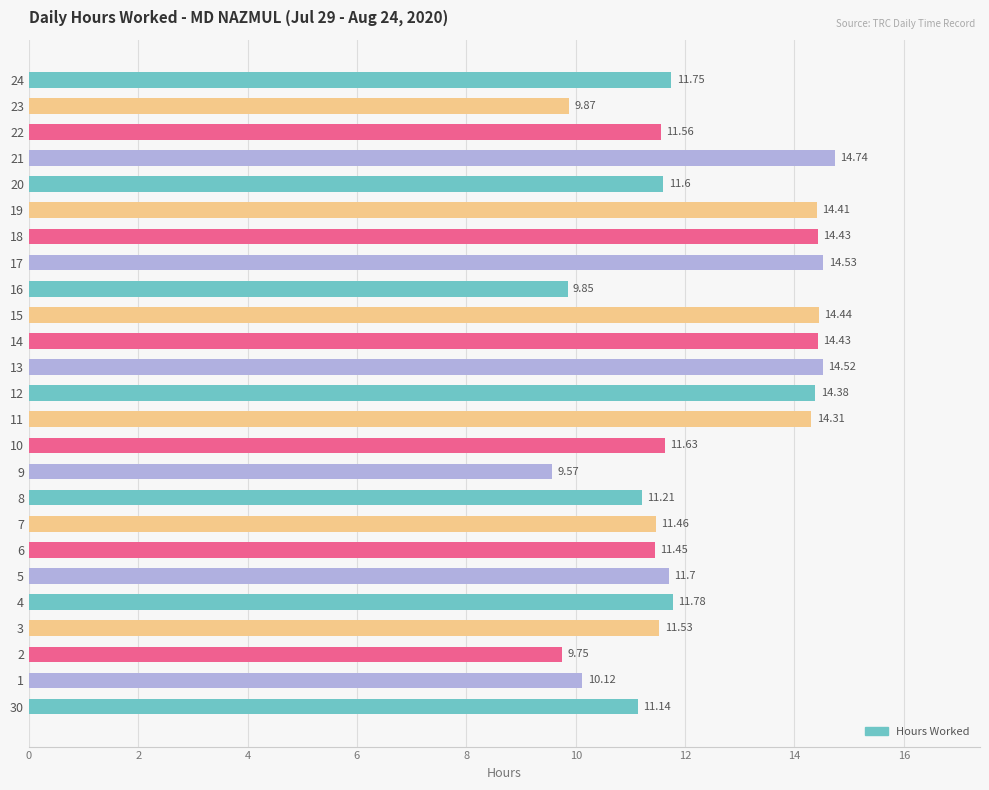

Approximately how many times larger is the value at 18 compared to 17?

1.0